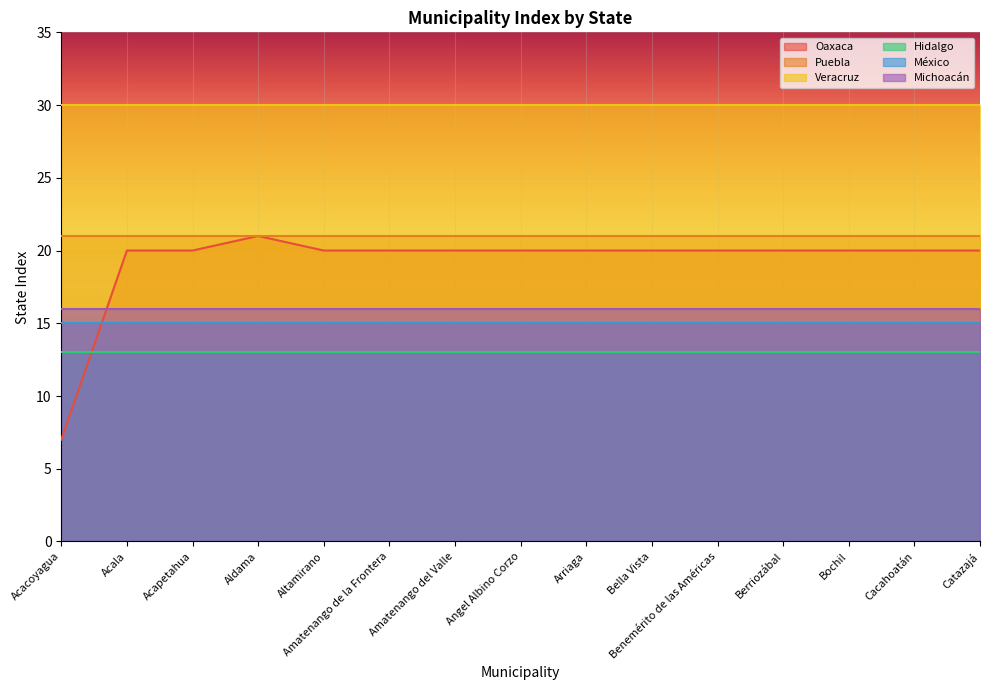

Is it true that Michoacán equals 16 at Arriaga?

True